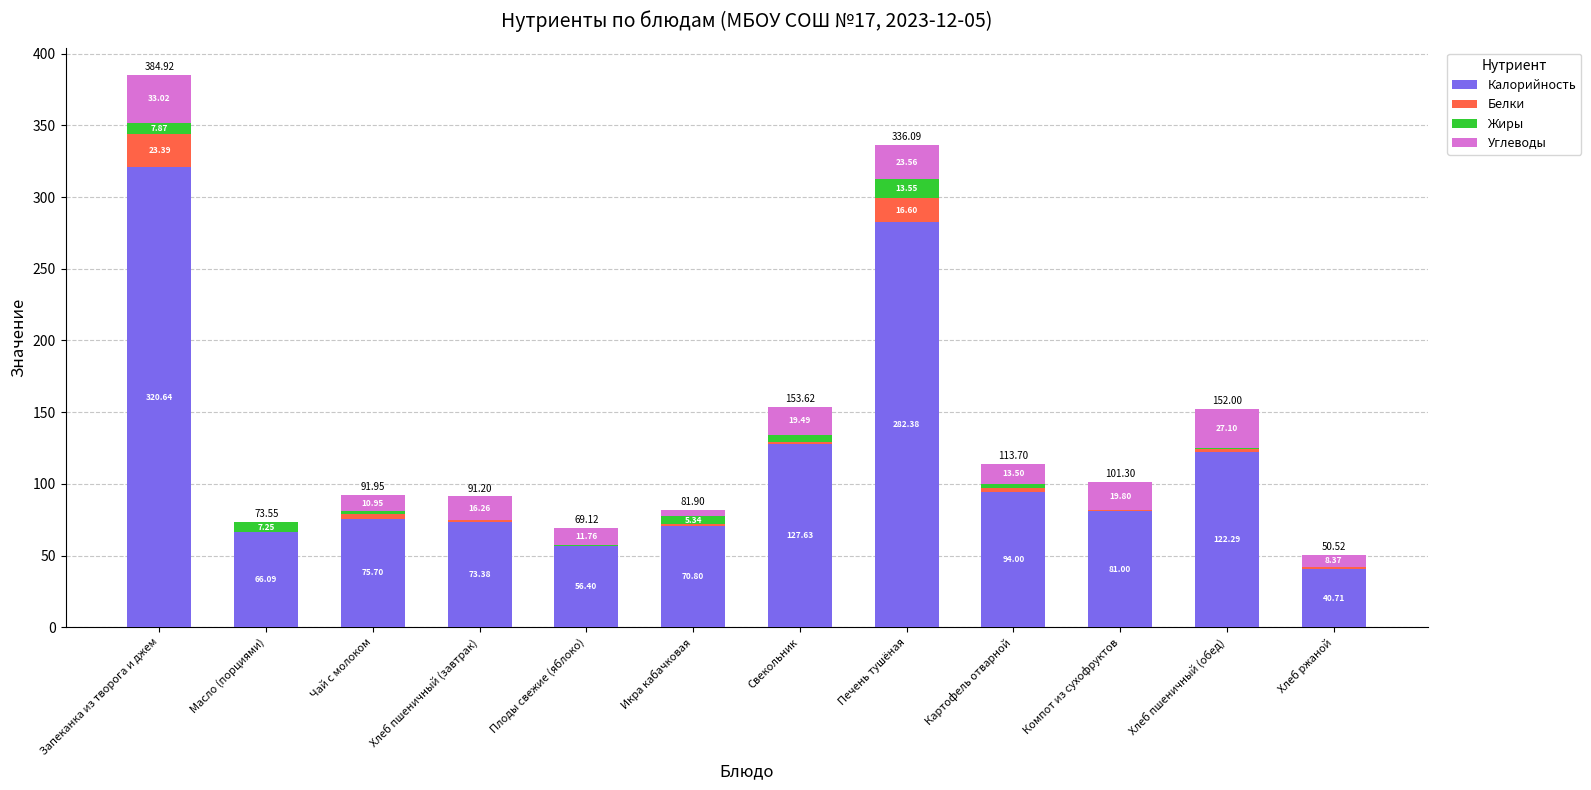

Are the bars horizontal?

No